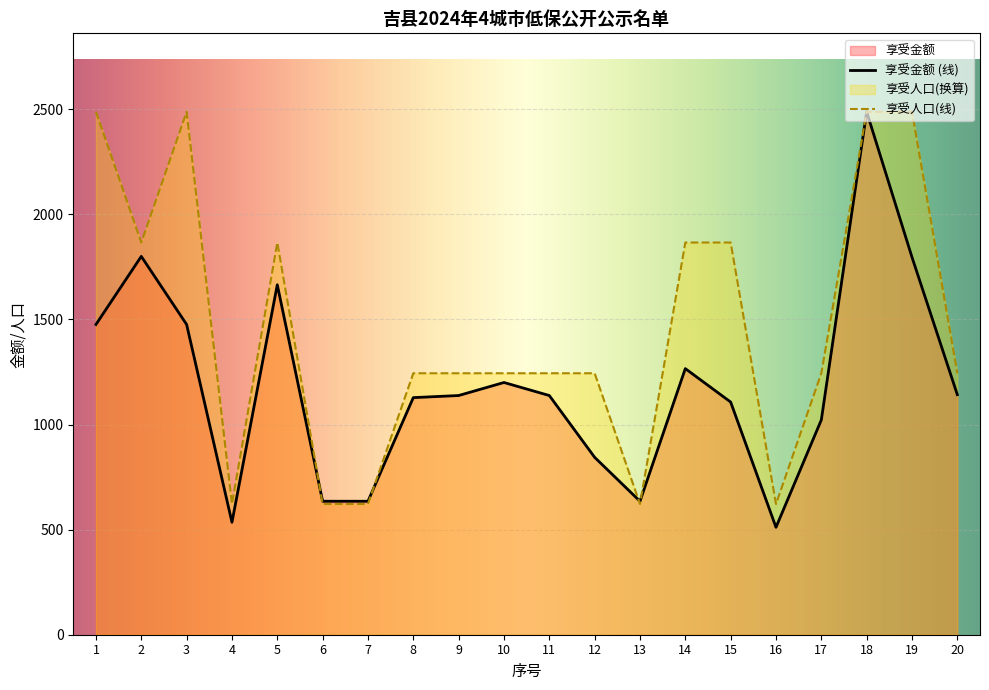

Read the 享受金额 value at 7, to the nearest 10.

640